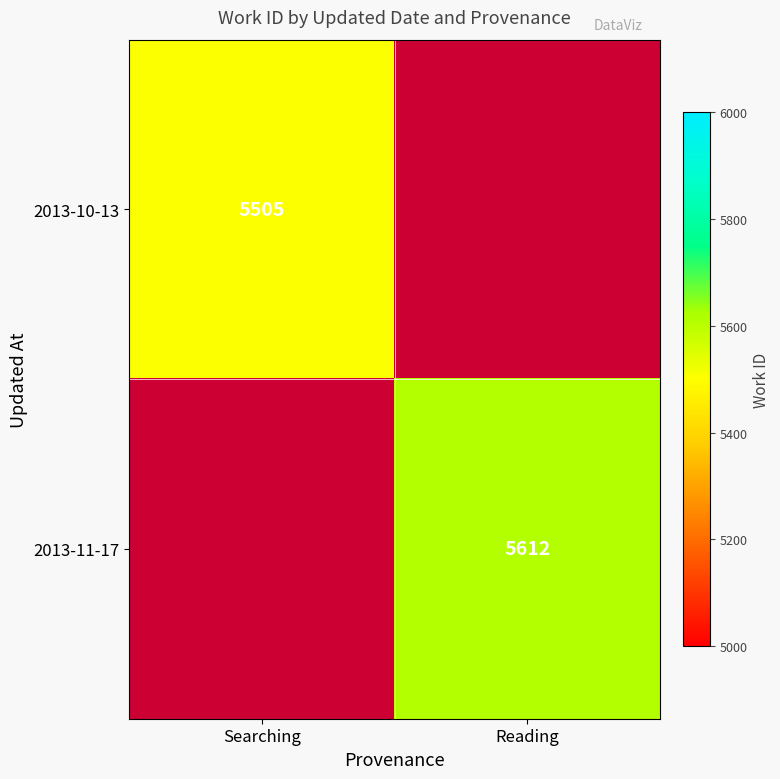

Is it true that 2013-10-13 equals 5505 at Searching?

True